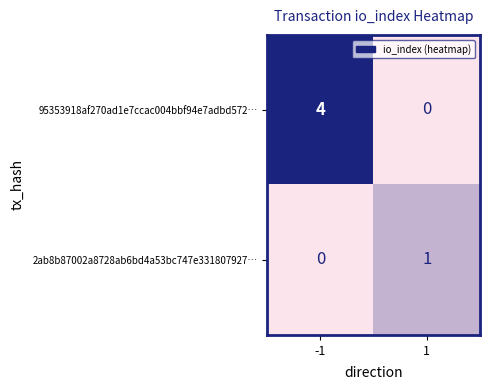

At how many categories does at least one series exceed 0?

2